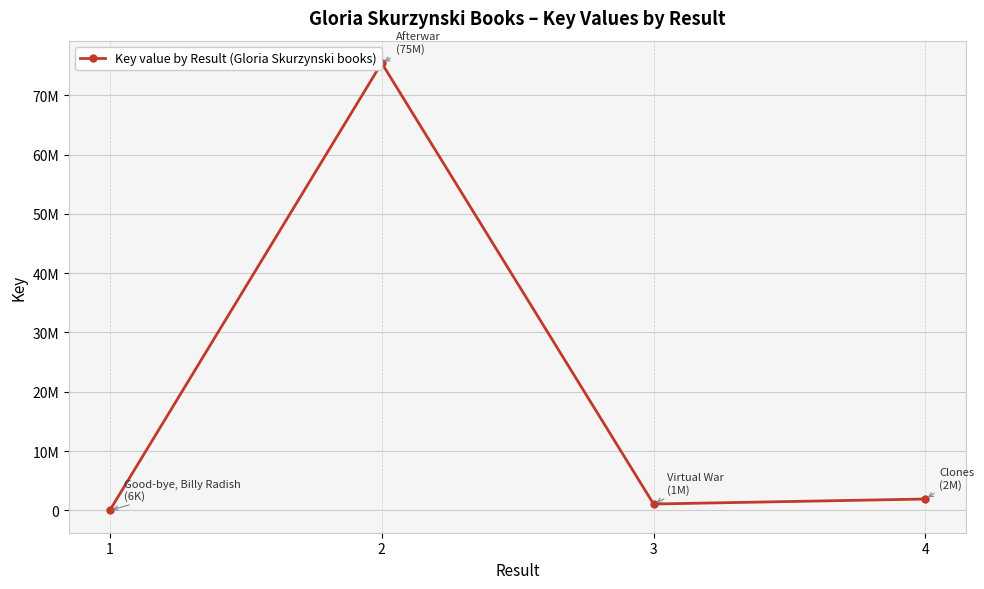

What is the average value?

19605653